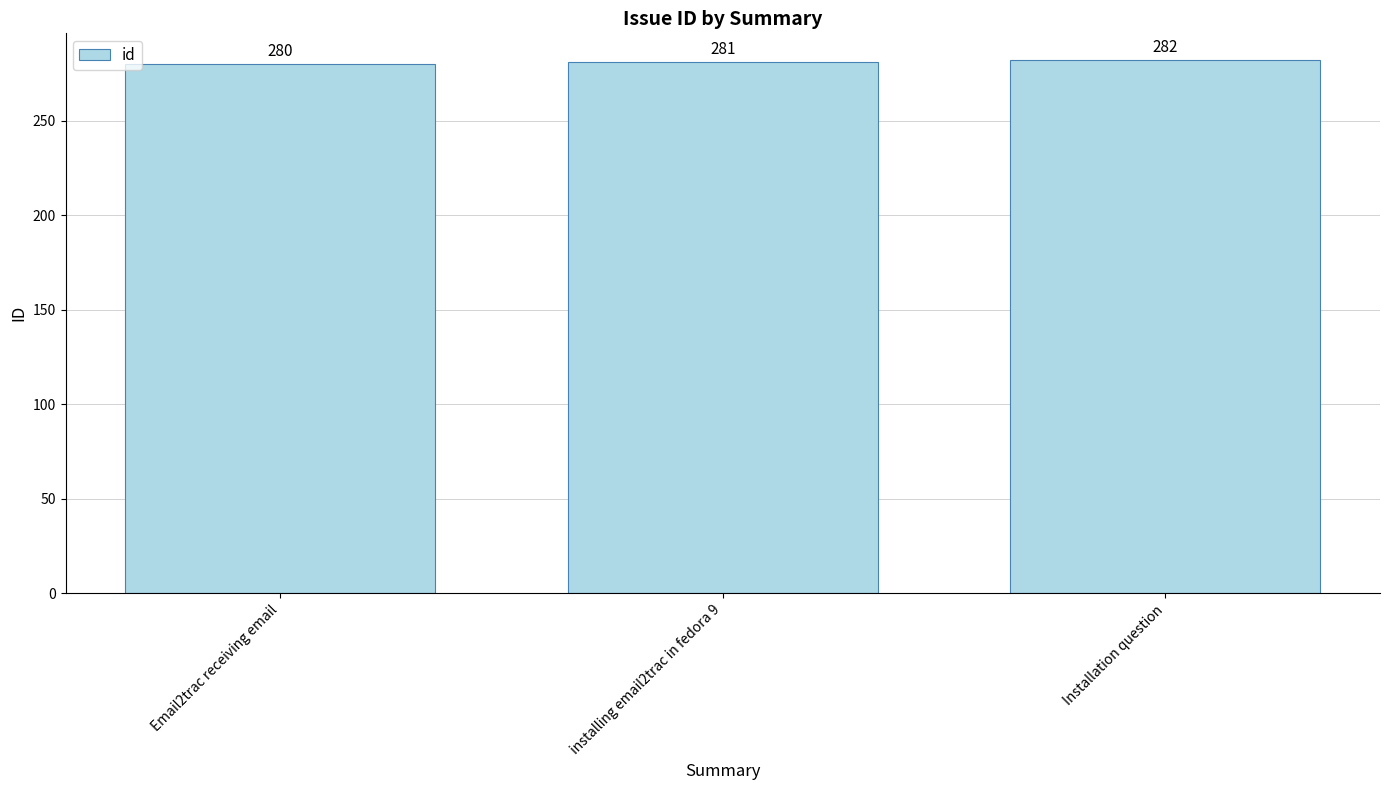

Does the chart contain any negative values?

No